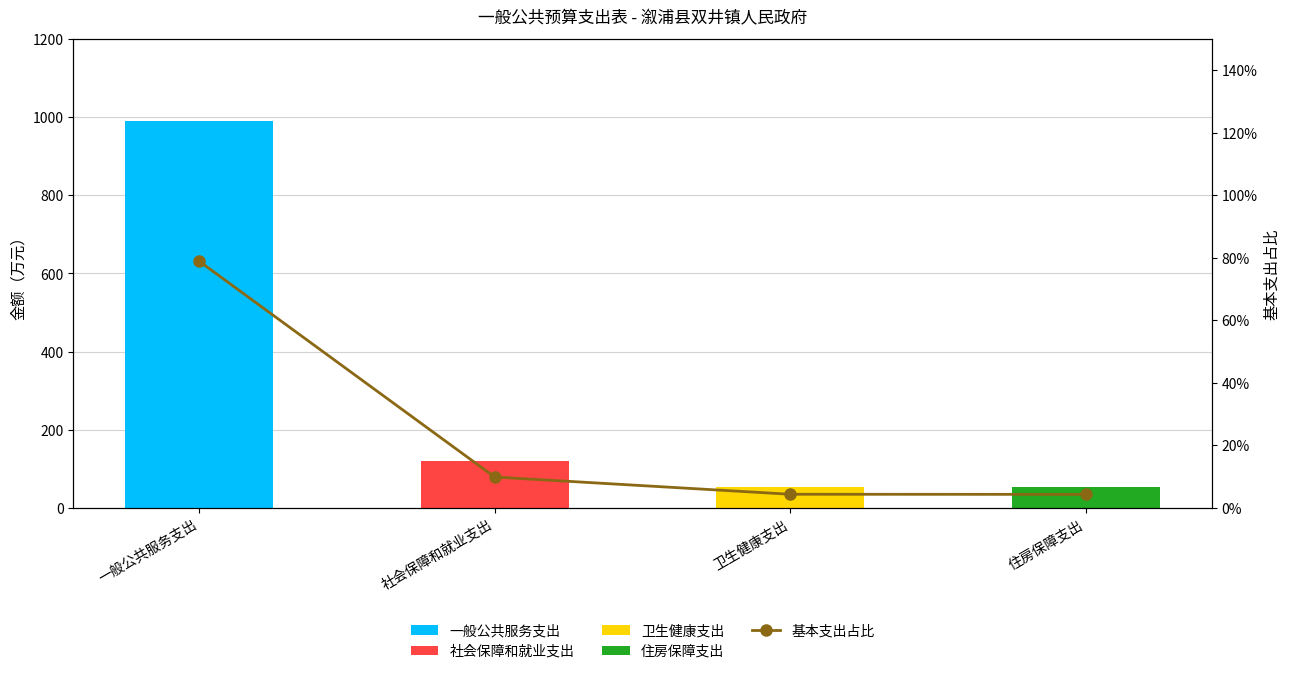

How many data points does each series have?

4